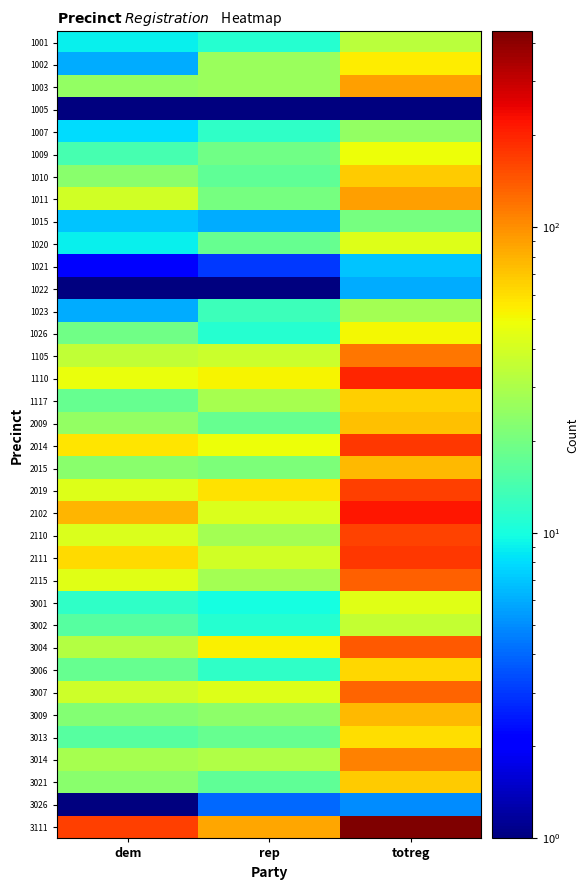

At how many categories does at least one series exceed 191?

1